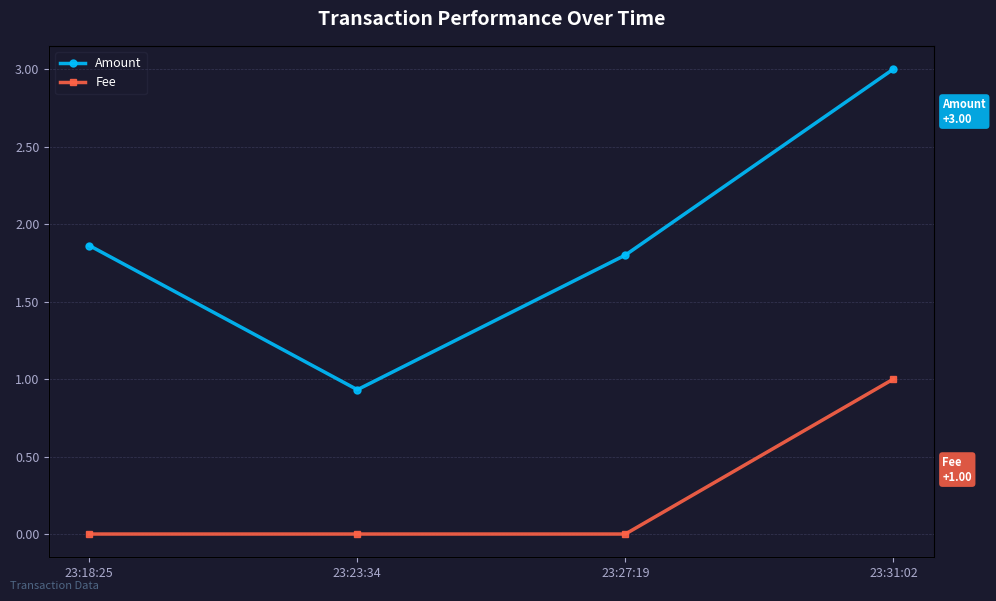

Reading left to right, what are all the values shown in this chart?

Amount: 23:18:25=1.9	23:23:34=0.9	23:27:19=1.8	23:31:02=3.0
Fee: 23:18:25=0.0	23:23:34=0.0	23:27:19=0.0	23:31:02=1.0